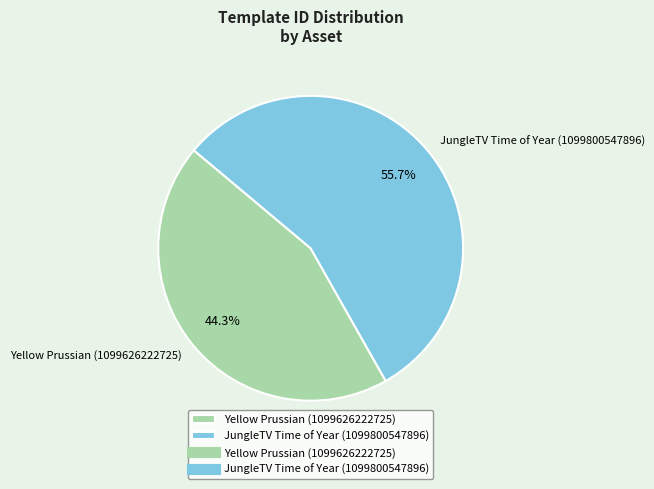

Rank the categories by value from highest to lowest.

JungleTV Time of Year (1099800547896), Yellow Prussian (1099626222725)